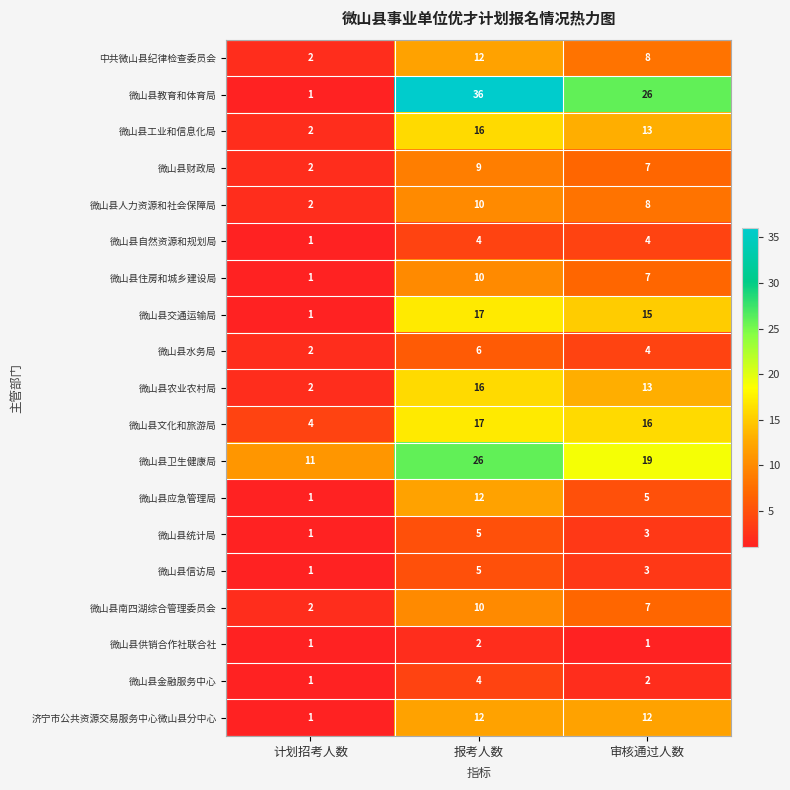

The 微山县农业农村局 series shows 16 at 报考人数. True or false?

True